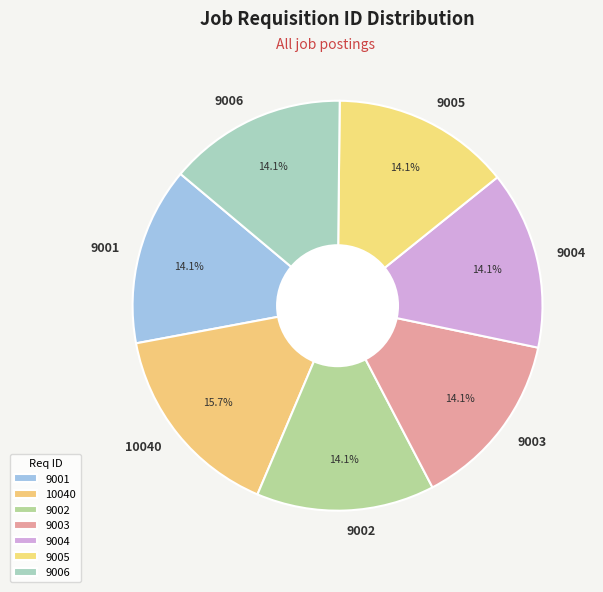

Approximately how many times larger is the value at 9002 compared to 10040?

0.9